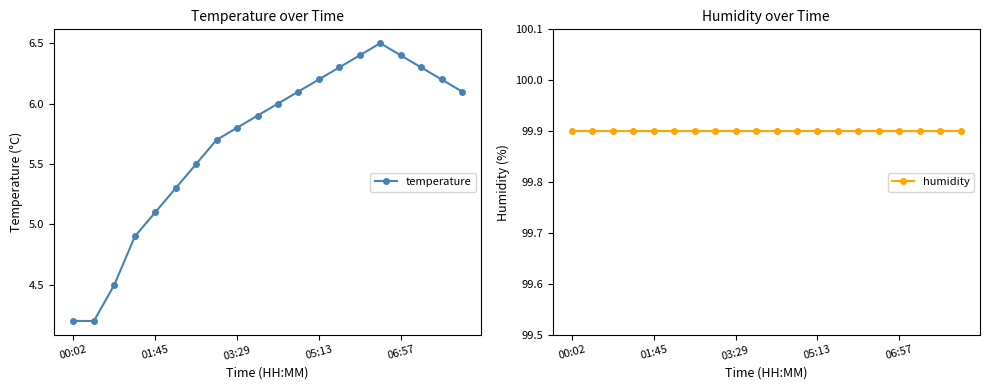

Reading left to right, what are all the values shown in this chart?

temperature: 4.2	4.2	4.5	4.9	5.1	5.3	5.5	5.7	5.8	5.9	6.0	6.1	6.2	6.3	6.4	6.5	6.4	6.3	6.2	6.1
humidity: 99.9	99.9	99.9	99.9	99.9	99.9	99.9	99.9	99.9	99.9	99.9	99.9	99.9	99.9	99.9	99.9	99.9	99.9	99.9	99.9